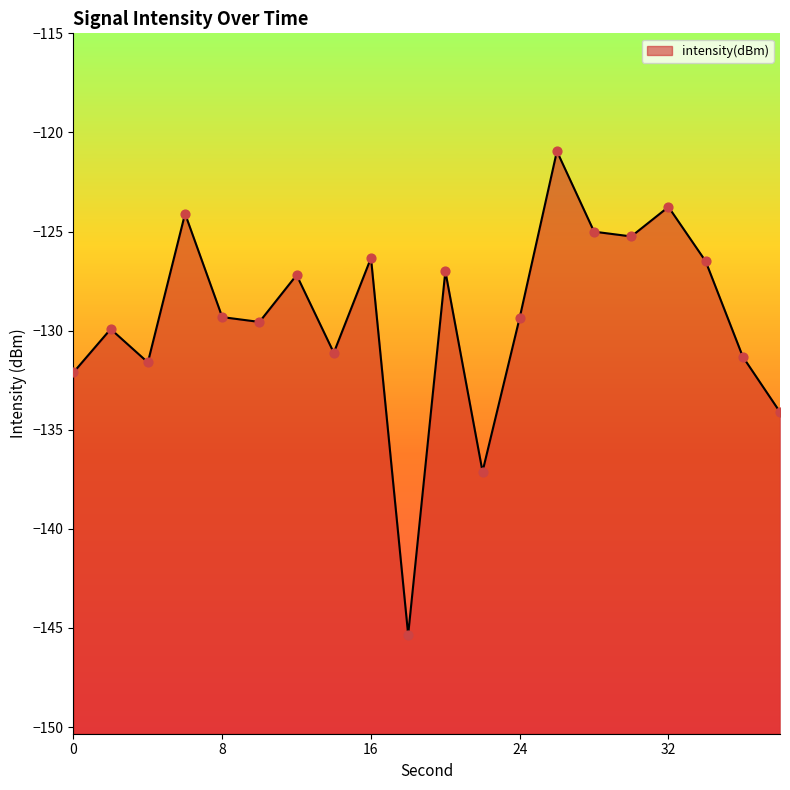

What is the change in value from 14 to 30?

+5.9